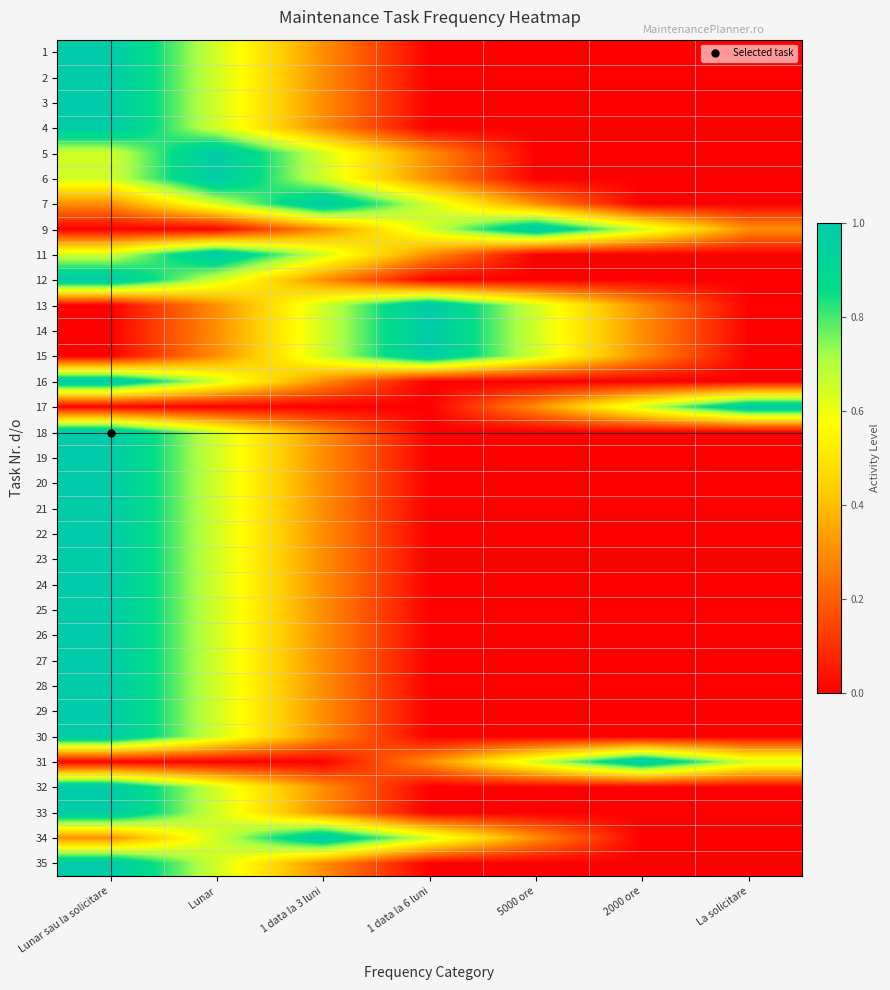

Reading right to left, transcribe all the data shown in this chart.

1: La solicitare=0.0	2000 ore=0.0	5000 ore=0.0	1 data la 6 luni=0.0	1 data la 3 luni=0.3	Lunar=0.7	Lunar sau la solicitare=1.0
2: La solicitare=0.0	2000 ore=0.0	5000 ore=0.0	1 data la 6 luni=0.0	1 data la 3 luni=0.3	Lunar=0.7	Lunar sau la solicitare=1.0
3: La solicitare=0.0	2000 ore=0.0	5000 ore=0.0	1 data la 6 luni=0.0	1 data la 3 luni=0.3	Lunar=0.7	Lunar sau la solicitare=1.0
4: La solicitare=0.0	2000 ore=0.0	5000 ore=0.0	1 data la 6 luni=0.0	1 data la 3 luni=0.3	Lunar=0.7	Lunar sau la solicitare=1.0
5: La solicitare=0.0	2000 ore=0.0	5000 ore=0.0	1 data la 6 luni=0.3	1 data la 3 luni=0.7	Lunar=1.0	Lunar sau la solicitare=0.7
6: La solicitare=0.0	2000 ore=0.0	5000 ore=0.0	1 data la 6 luni=0.3	1 data la 3 luni=0.7	Lunar=1.0	Lunar sau la solicitare=0.7
7: La solicitare=0.0	2000 ore=0.0	5000 ore=0.3	1 data la 6 luni=0.7	1 data la 3 luni=1.0	Lunar=0.7	Lunar sau la solicitare=0.3
9: La solicitare=0.3	2000 ore=0.7	5000 ore=1.0	1 data la 6 luni=0.7	1 data la 3 luni=0.3	Lunar=0.0	Lunar sau la solicitare=0.0
11: La solicitare=0.0	2000 ore=0.0	5000 ore=0.0	1 data la 6 luni=0.3	1 data la 3 luni=0.7	Lunar=1.0	Lunar sau la solicitare=0.7
12: La solicitare=0.0	2000 ore=0.0	5000 ore=0.0	1 data la 6 luni=0.0	1 data la 3 luni=0.3	Lunar=0.7	Lunar sau la solicitare=1.0
13: La solicitare=0.0	2000 ore=0.3	5000 ore=0.7	1 data la 6 luni=1.0	1 data la 3 luni=0.7	Lunar=0.3	Lunar sau la solicitare=0.0
14: La solicitare=0.0	2000 ore=0.3	5000 ore=0.7	1 data la 6 luni=1.0	1 data la 3 luni=0.7	Lunar=0.3	Lunar sau la solicitare=0.0
15: La solicitare=0.0	2000 ore=0.3	5000 ore=0.7	1 data la 6 luni=1.0	1 data la 3 luni=0.7	Lunar=0.3	Lunar sau la solicitare=0.0
16: La solicitare=0.0	2000 ore=0.0	5000 ore=0.0	1 data la 6 luni=0.0	1 data la 3 luni=0.3	Lunar=0.7	Lunar sau la solicitare=1.0
17: La solicitare=1.0	2000 ore=0.7	5000 ore=0.3	1 data la 6 luni=0.0	1 data la 3 luni=0.0	Lunar=0.0	Lunar sau la solicitare=0.0
18: La solicitare=0.0	2000 ore=0.0	5000 ore=0.0	1 data la 6 luni=0.0	1 data la 3 luni=0.3	Lunar=0.7	Lunar sau la solicitare=1.0
19: La solicitare=0.0	2000 ore=0.0	5000 ore=0.0	1 data la 6 luni=0.0	1 data la 3 luni=0.3	Lunar=0.7	Lunar sau la solicitare=1.0
20: La solicitare=0.0	2000 ore=0.0	5000 ore=0.0	1 data la 6 luni=0.0	1 data la 3 luni=0.3	Lunar=0.7	Lunar sau la solicitare=1.0
21: La solicitare=0.0	2000 ore=0.0	5000 ore=0.0	1 data la 6 luni=0.0	1 data la 3 luni=0.3	Lunar=0.7	Lunar sau la solicitare=1.0
22: La solicitare=0.0	2000 ore=0.0	5000 ore=0.0	1 data la 6 luni=0.0	1 data la 3 luni=0.3	Lunar=0.7	Lunar sau la solicitare=1.0
23: La solicitare=0.0	2000 ore=0.0	5000 ore=0.0	1 data la 6 luni=0.0	1 data la 3 luni=0.3	Lunar=0.7	Lunar sau la solicitare=1.0
24: La solicitare=0.0	2000 ore=0.0	5000 ore=0.0	1 data la 6 luni=0.0	1 data la 3 luni=0.3	Lunar=0.7	Lunar sau la solicitare=1.0
25: La solicitare=0.0	2000 ore=0.0	5000 ore=0.0	1 data la 6 luni=0.0	1 data la 3 luni=0.3	Lunar=0.7	Lunar sau la solicitare=1.0
26: La solicitare=0.0	2000 ore=0.0	5000 ore=0.0	1 data la 6 luni=0.0	1 data la 3 luni=0.3	Lunar=0.7	Lunar sau la solicitare=1.0
27: La solicitare=0.0	2000 ore=0.0	5000 ore=0.0	1 data la 6 luni=0.0	1 data la 3 luni=0.3	Lunar=0.7	Lunar sau la solicitare=1.0
28: La solicitare=0.0	2000 ore=0.0	5000 ore=0.0	1 data la 6 luni=0.0	1 data la 3 luni=0.3	Lunar=0.7	Lunar sau la solicitare=1.0
29: La solicitare=0.0	2000 ore=0.0	5000 ore=0.0	1 data la 6 luni=0.0	1 data la 3 luni=0.3	Lunar=0.7	Lunar sau la solicitare=1.0
30: La solicitare=0.0	2000 ore=0.0	5000 ore=0.0	1 data la 6 luni=0.0	1 data la 3 luni=0.3	Lunar=0.7	Lunar sau la solicitare=1.0
31: La solicitare=0.7	2000 ore=1.0	5000 ore=0.7	1 data la 6 luni=0.3	1 data la 3 luni=0.0	Lunar=0.0	Lunar sau la solicitare=0.0
32: La solicitare=0.0	2000 ore=0.0	5000 ore=0.0	1 data la 6 luni=0.0	1 data la 3 luni=0.3	Lunar=0.7	Lunar sau la solicitare=1.0
33: La solicitare=0.0	2000 ore=0.0	5000 ore=0.0	1 data la 6 luni=0.0	1 data la 3 luni=0.3	Lunar=0.7	Lunar sau la solicitare=1.0
34: La solicitare=0.0	2000 ore=0.0	5000 ore=0.3	1 data la 6 luni=0.7	1 data la 3 luni=1.0	Lunar=0.7	Lunar sau la solicitare=0.3
35: La solicitare=0.0	2000 ore=0.0	5000 ore=0.0	1 data la 6 luni=0.0	1 data la 3 luni=0.3	Lunar=0.7	Lunar sau la solicitare=1.0